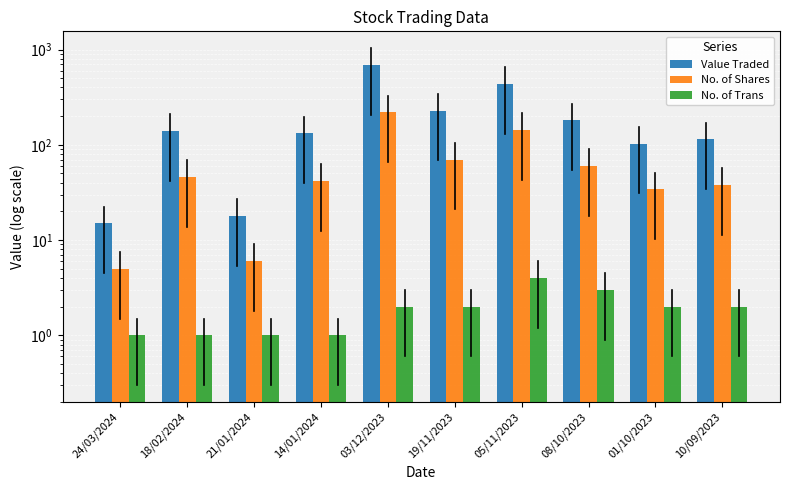

What position from the left is 19/11/2023?

6